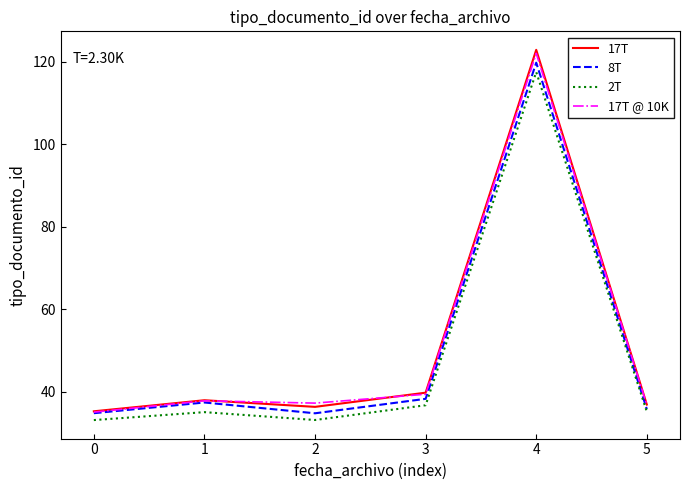

Which series has the largest range (max minus min)?

17T